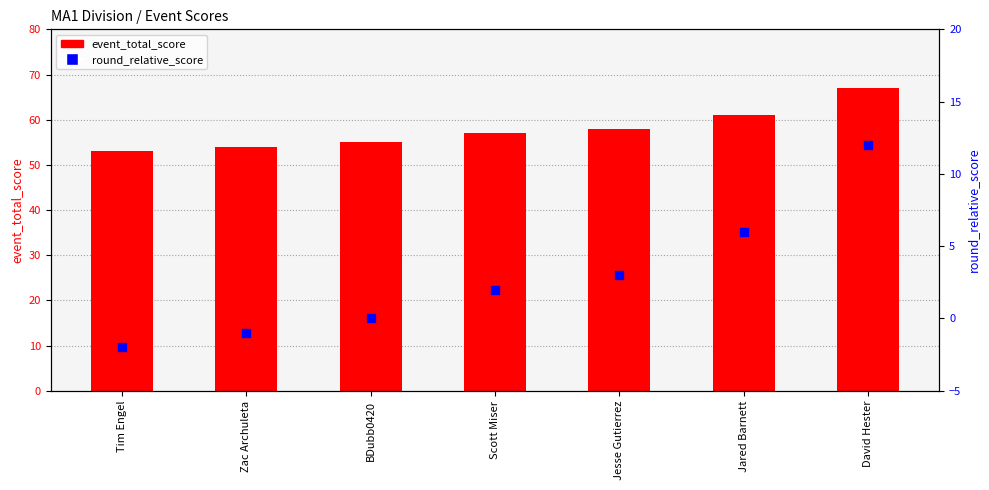

Which series has the widest spread of Y values?

event_total_score